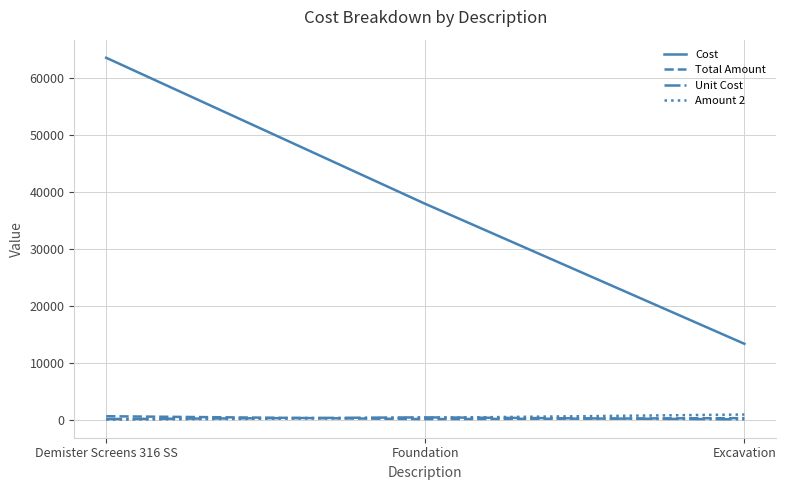

What is the maximum value for Cost?

63600.0